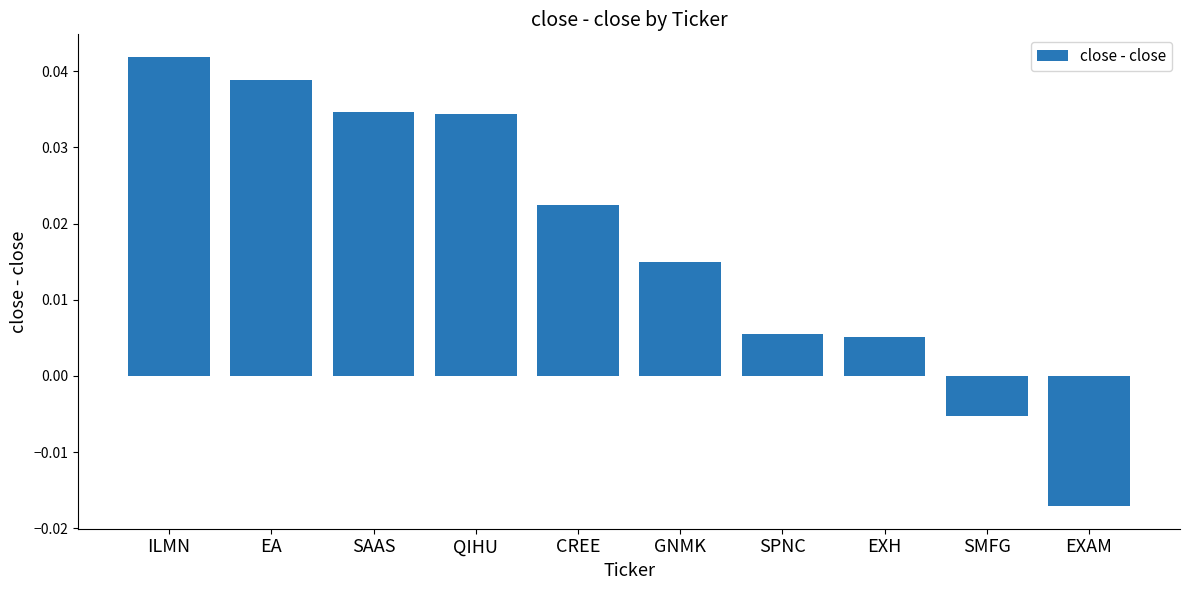

Are the bars grouped side by side (vs. stacked)?

No